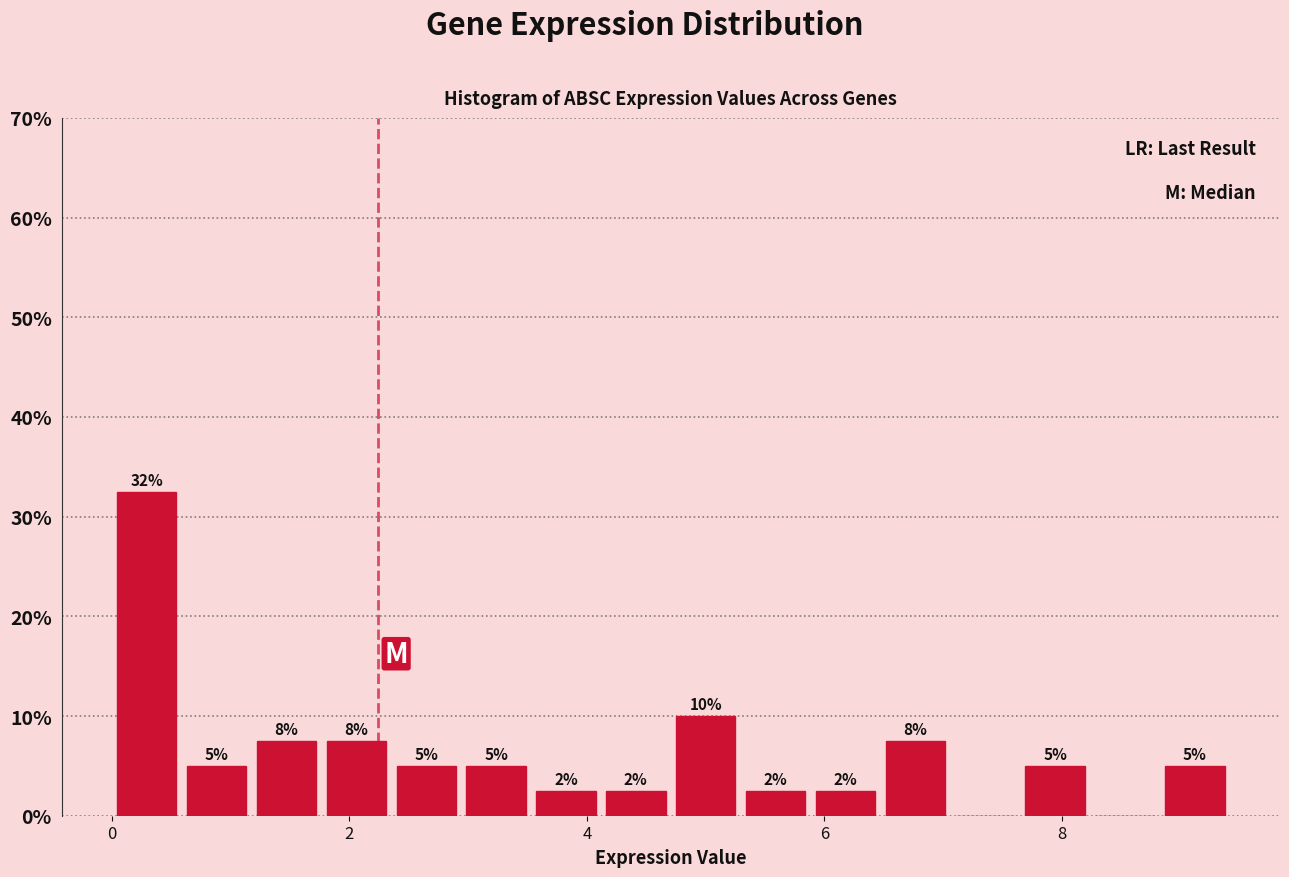

Around what value on the x-axis is the tallest bar? Give the approximate position of its centre, as read against the axis.

0.2